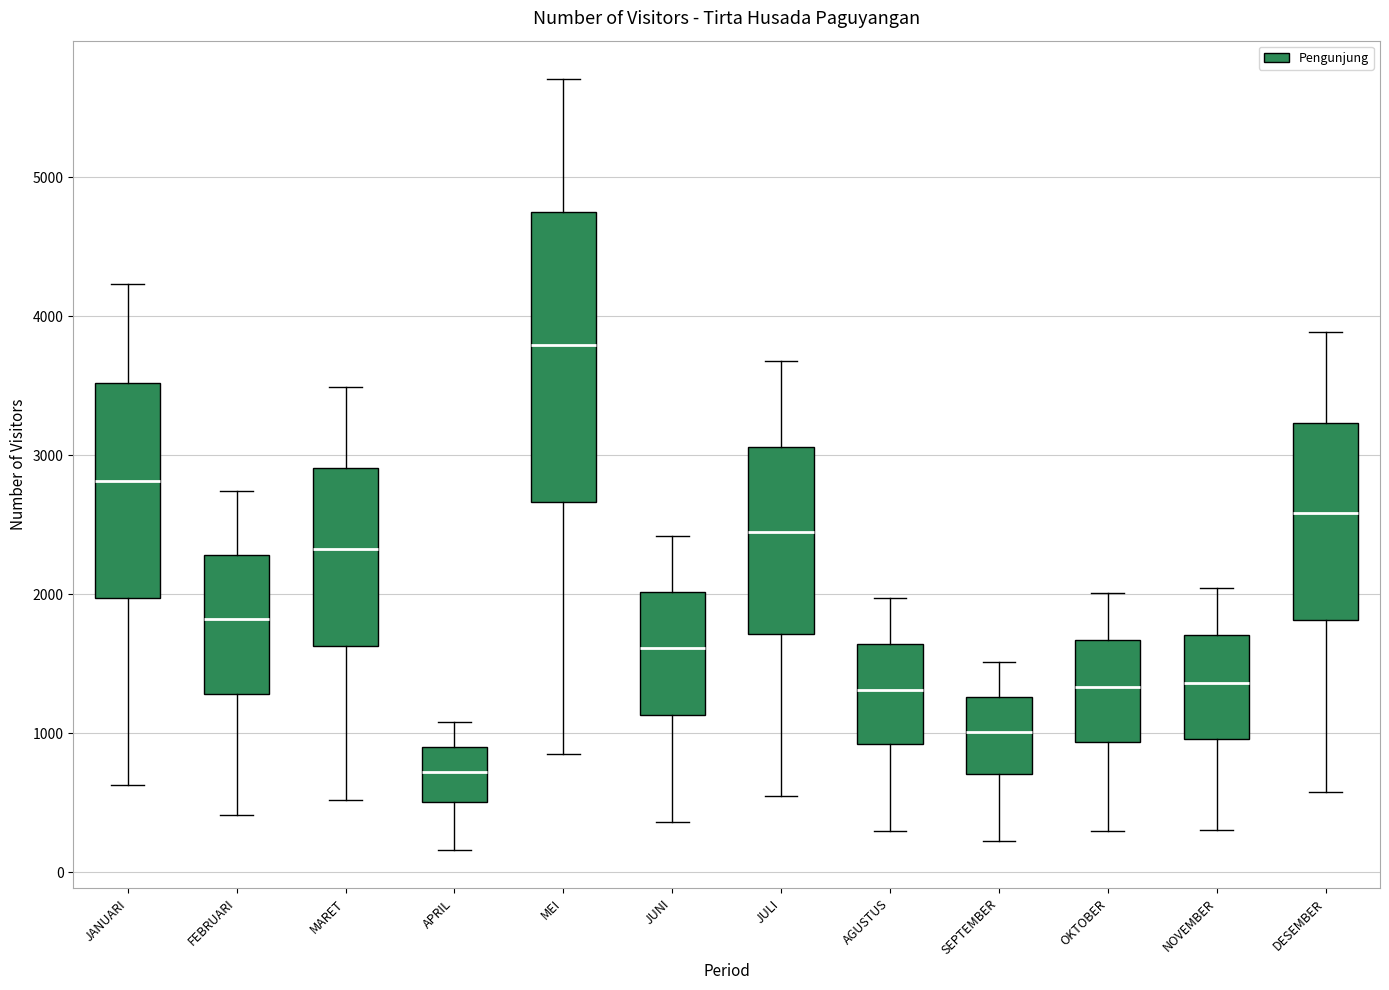

Which box has the highest median line?

MEI